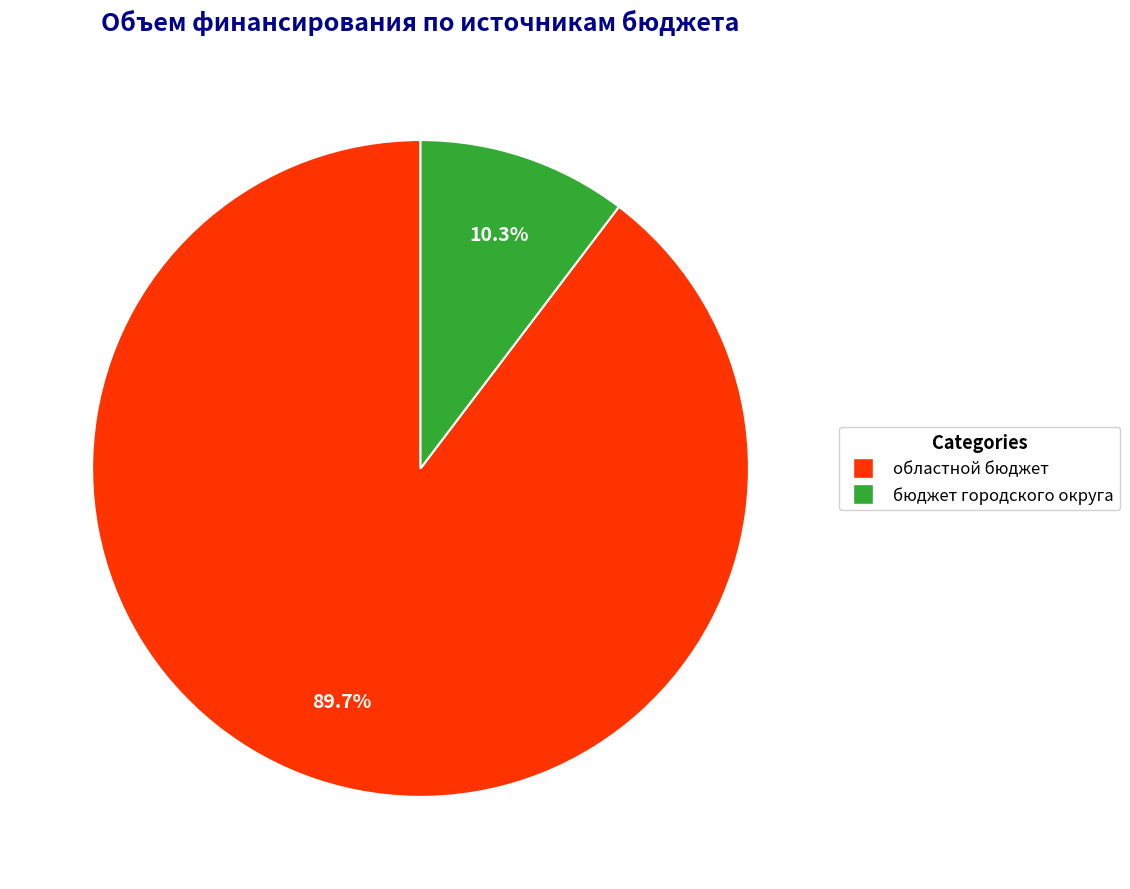

Does any single category account for the majority?

Yes